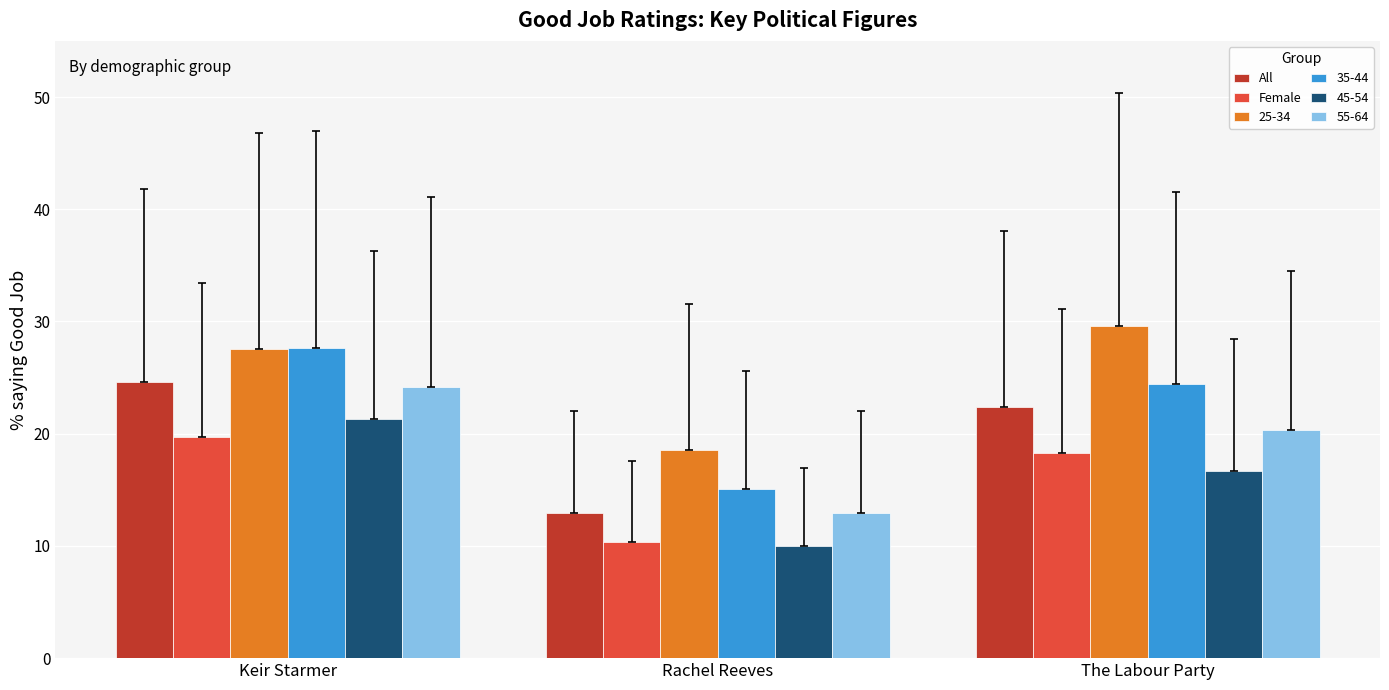

Does the chart contain any negative values?

No